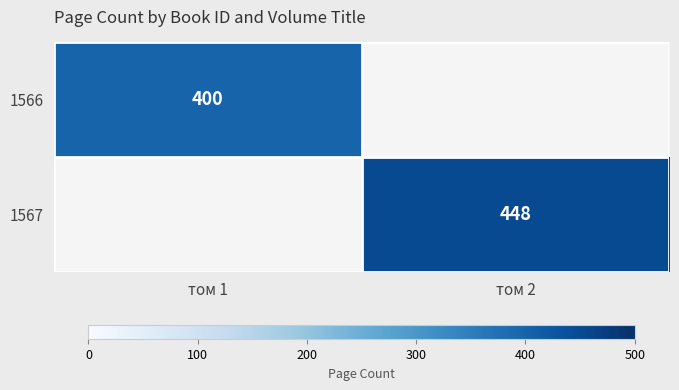

How many categories are shown in the chart?

2